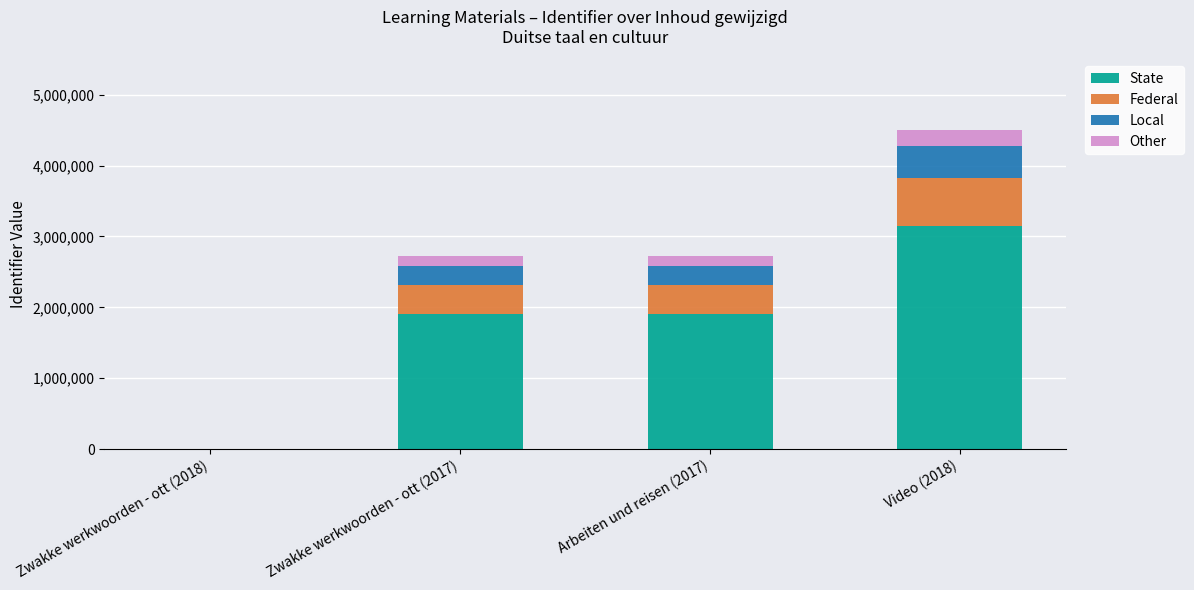

Which category has the highest value in the State series?

Video (2018)